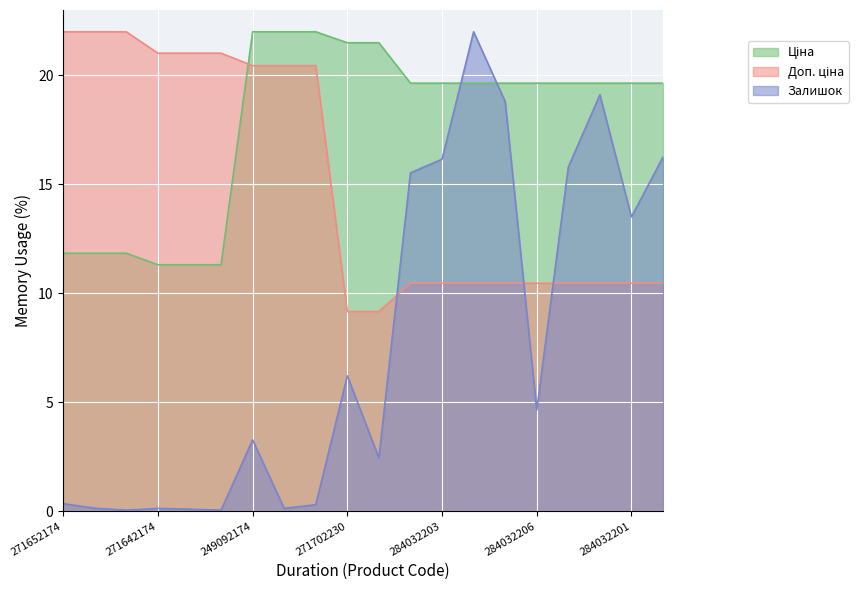

True or false: Ціна has a value of 11.3 at 271642174.

True